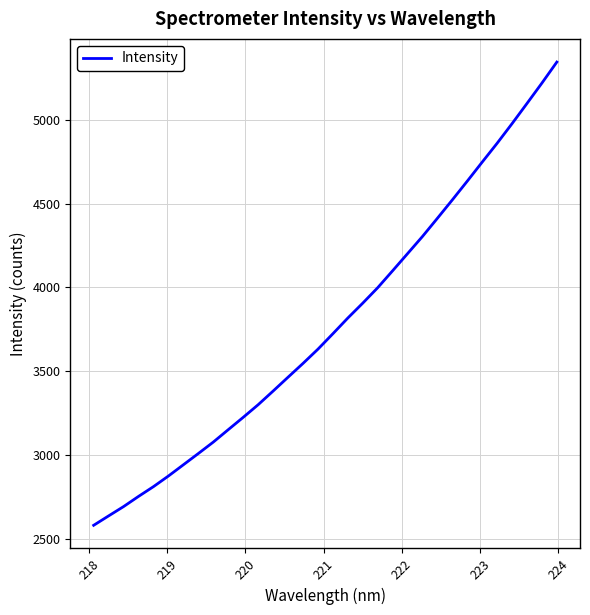

What is the minimum value shown in the chart?

2581.7